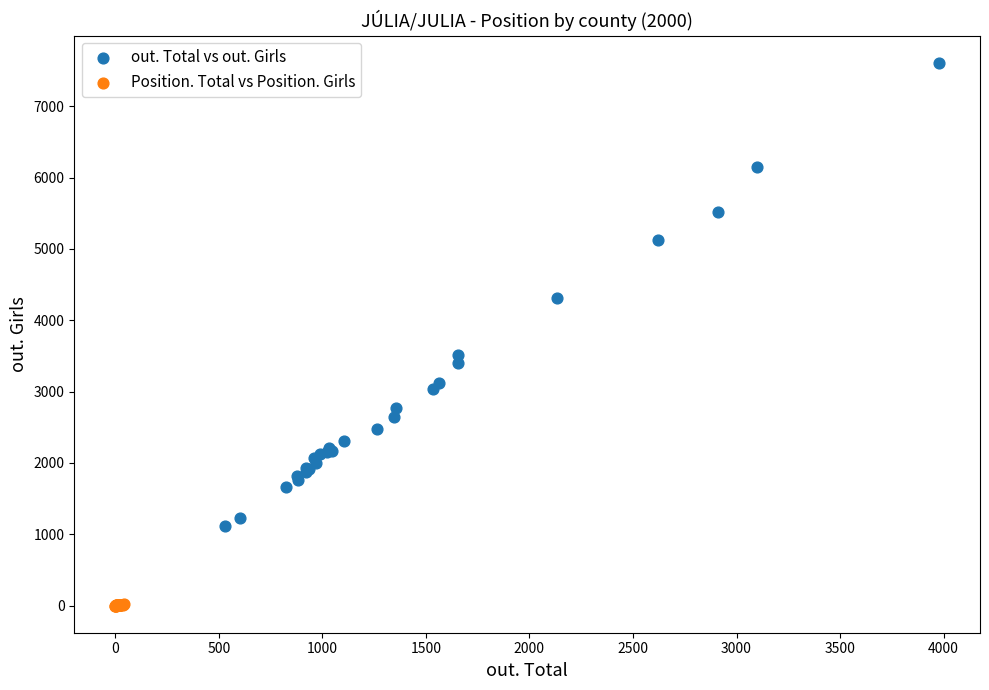

Which series reaches the minimum Y coordinate?

Position. Total vs Position. Girls